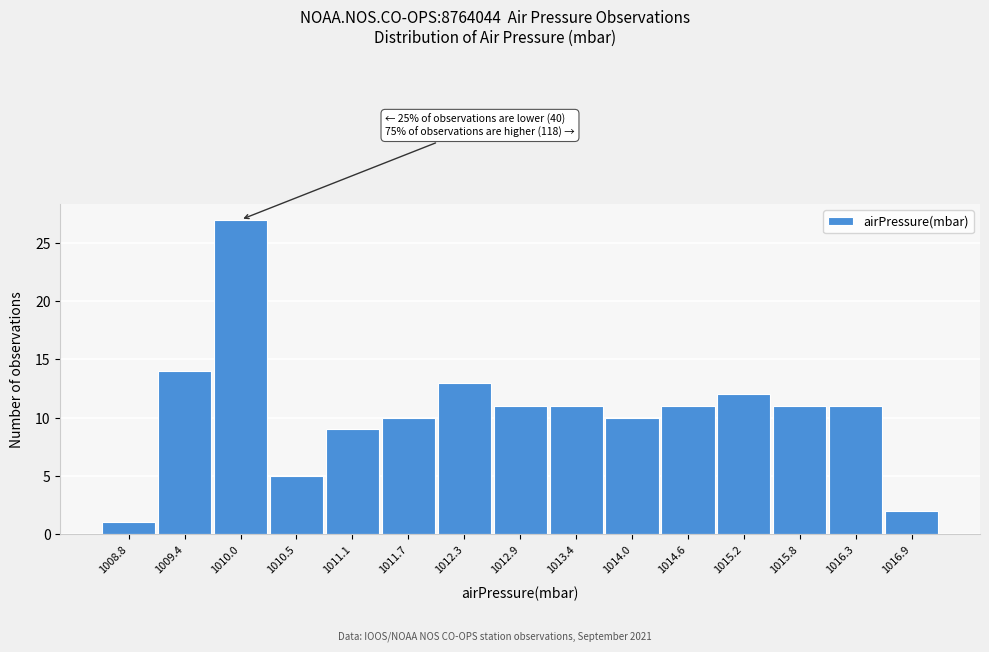

Reading left to right, what are all the values shown in this chart?

1008.8=1	1009.4=14	1010.0=27	1010.5=5	1011.1=9	1011.7=10	1012.3=13	1012.9=11	1013.4=11	1014.0=10	1014.6=11	1015.2=12	1015.8=11	1016.3=11	1016.9=2